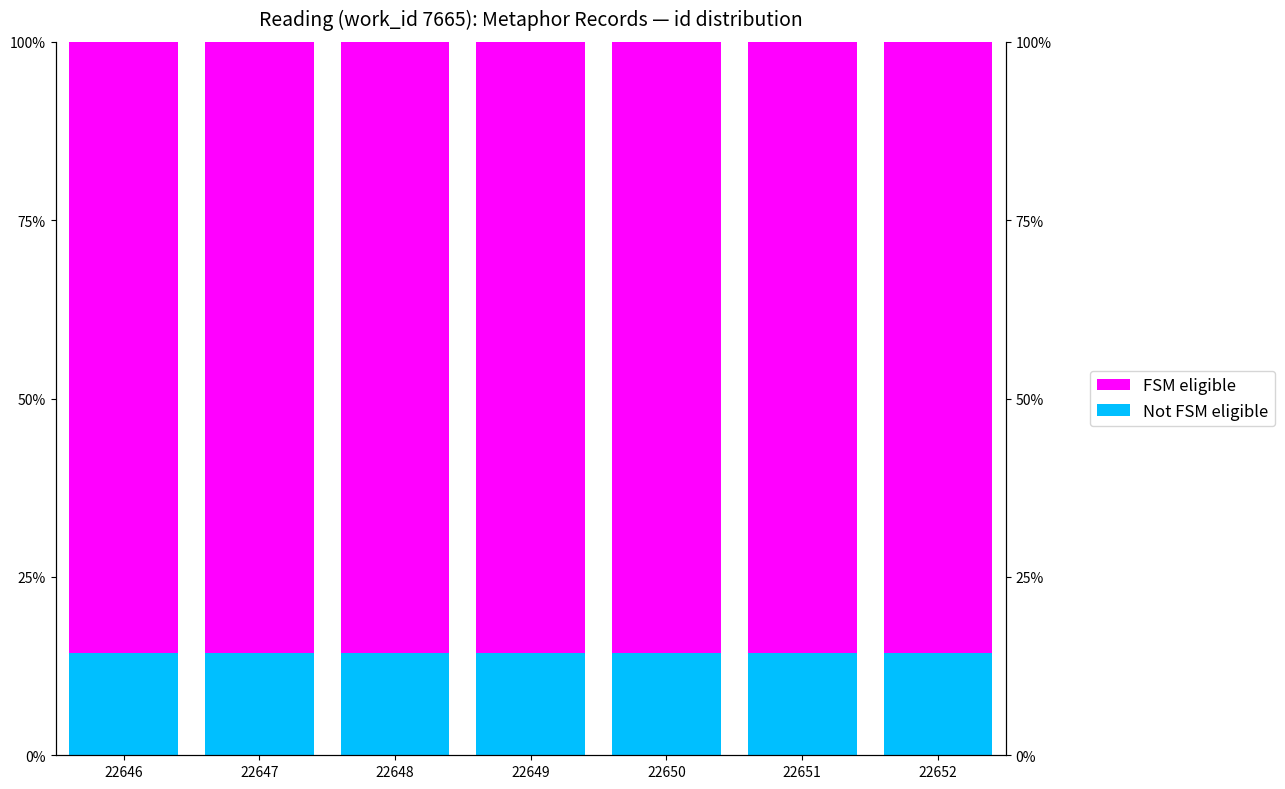

What is the value of the Not FSM eligible bar at the 2nd from the left?

14.3